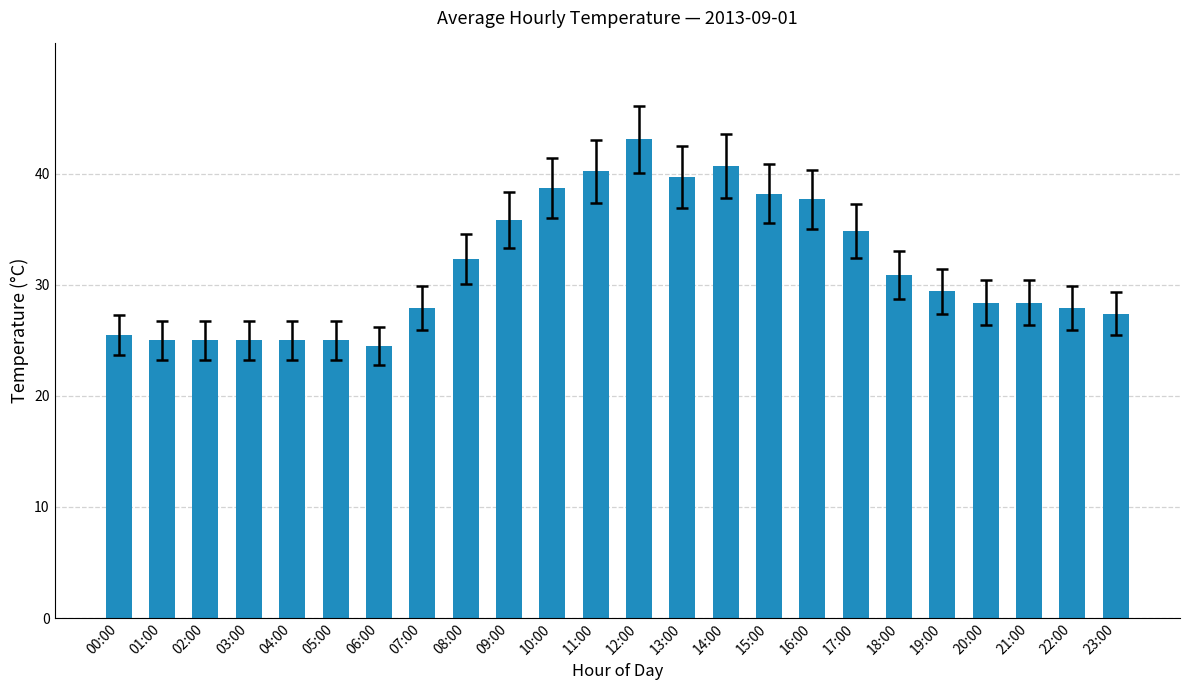

Which has a higher value, 08:00 or 04:00?

08:00